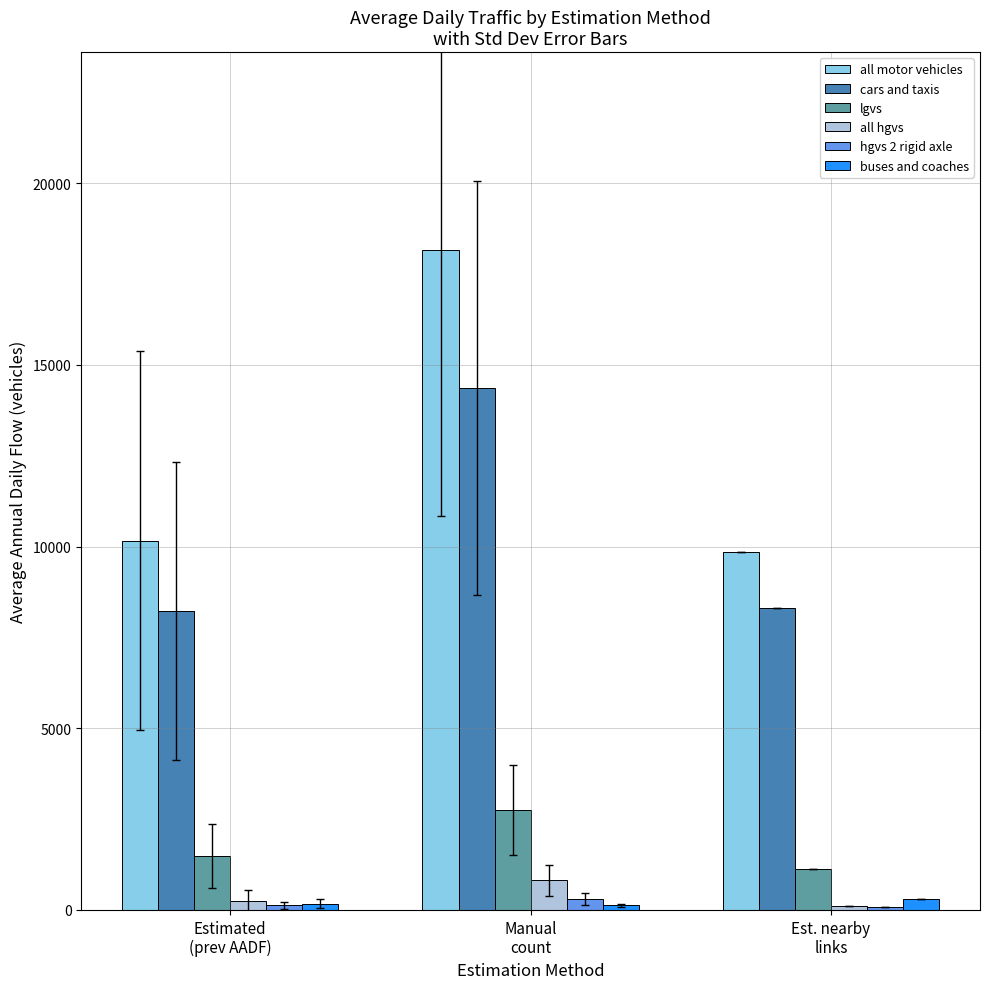

What is the highest value of the lgvs series?

2757.9